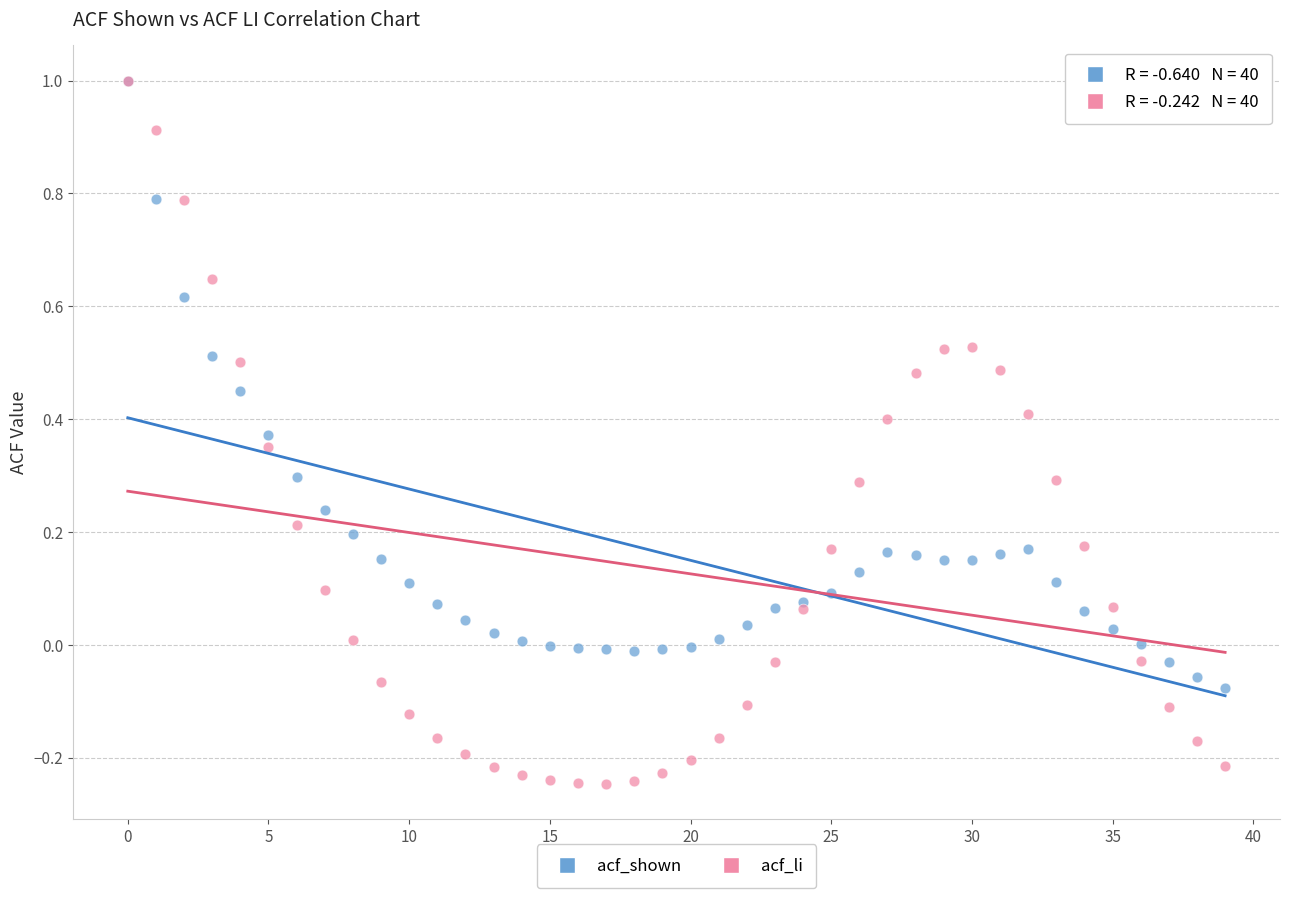

Which series reaches the minimum Y coordinate?

acf_li